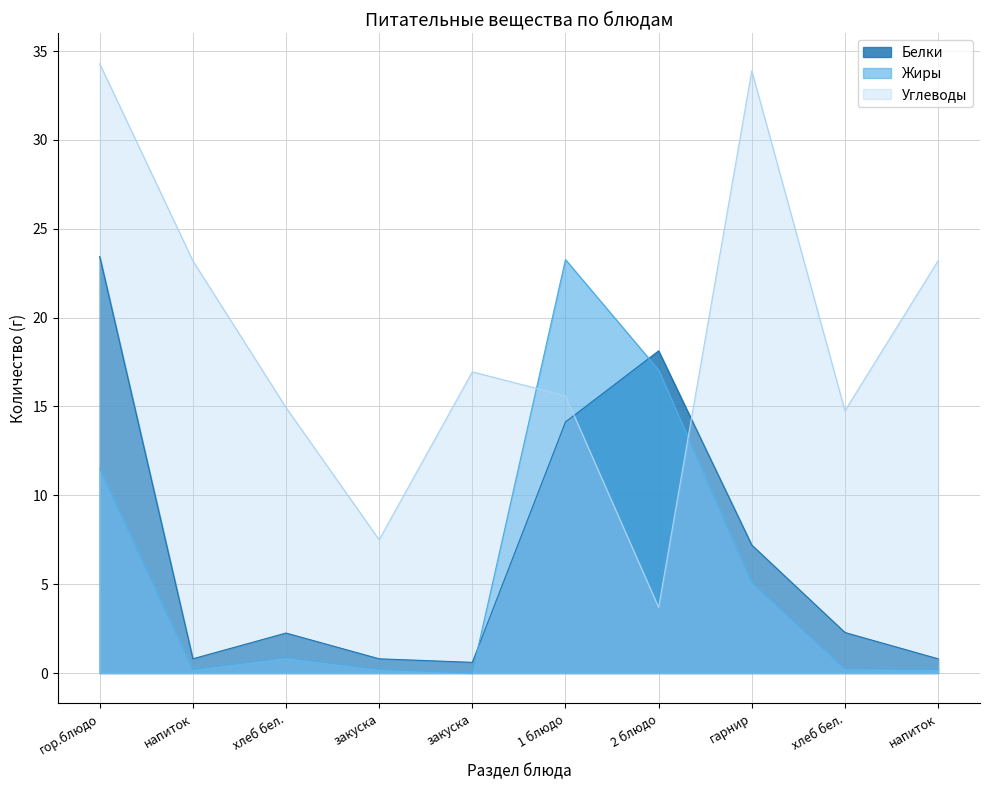

What is the difference between the maximum and minimum values in the Углеводы series?

30.6